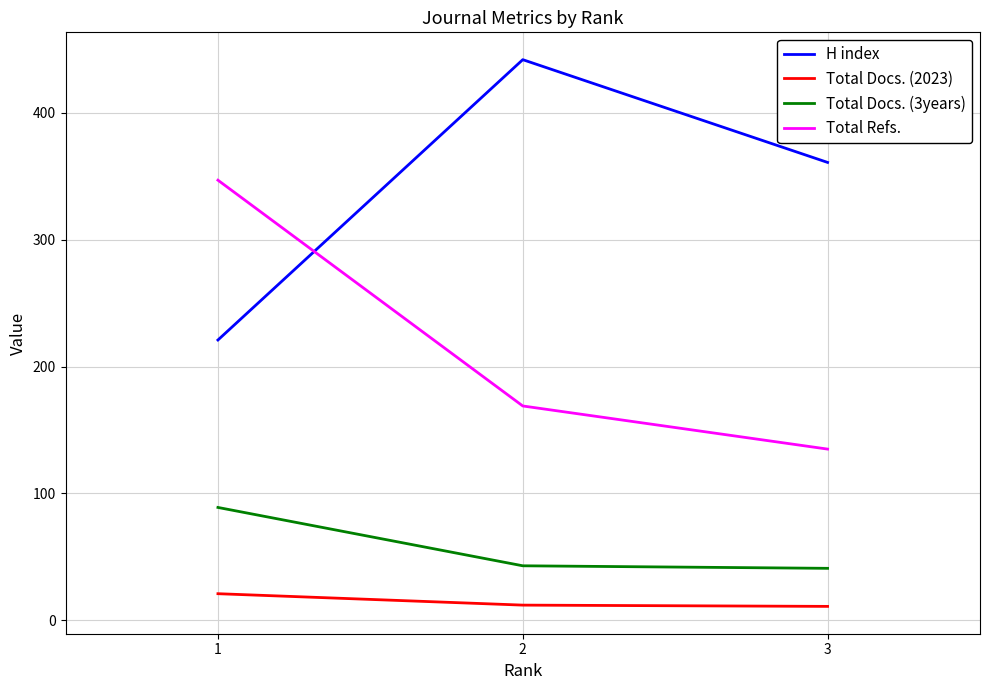

What is the difference between the highest and lowest values at 2?

430